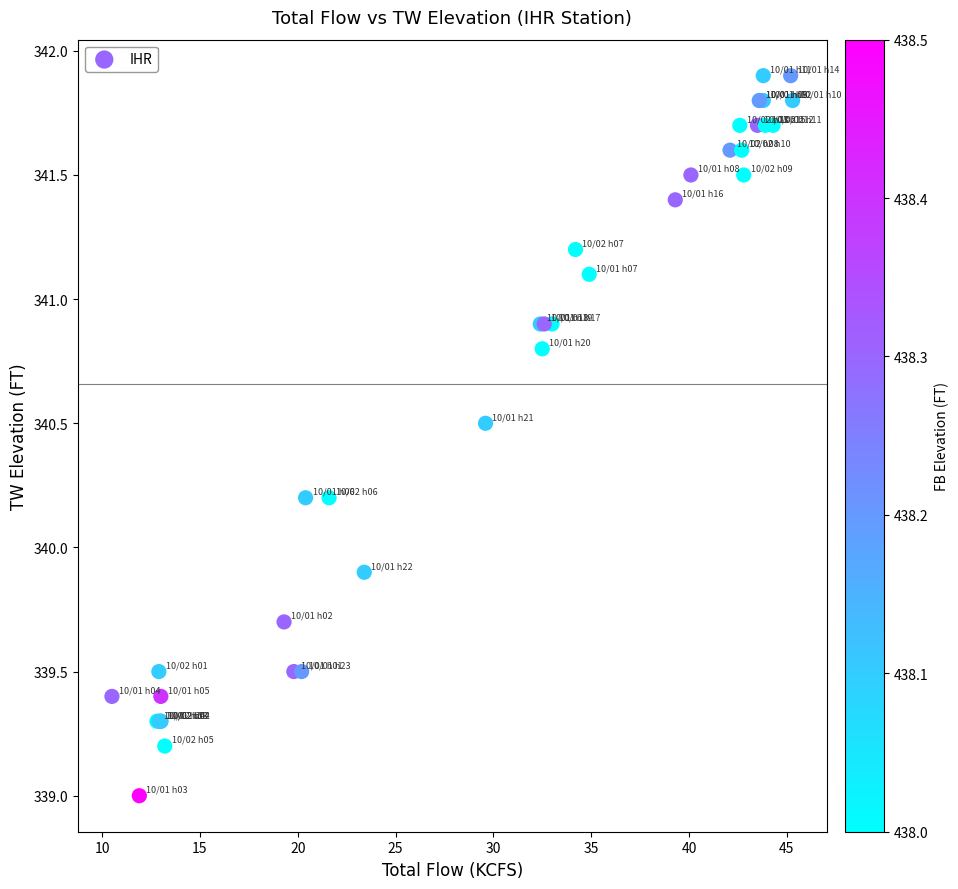

What Y value in the scatter plot is closest to 340?

339.9